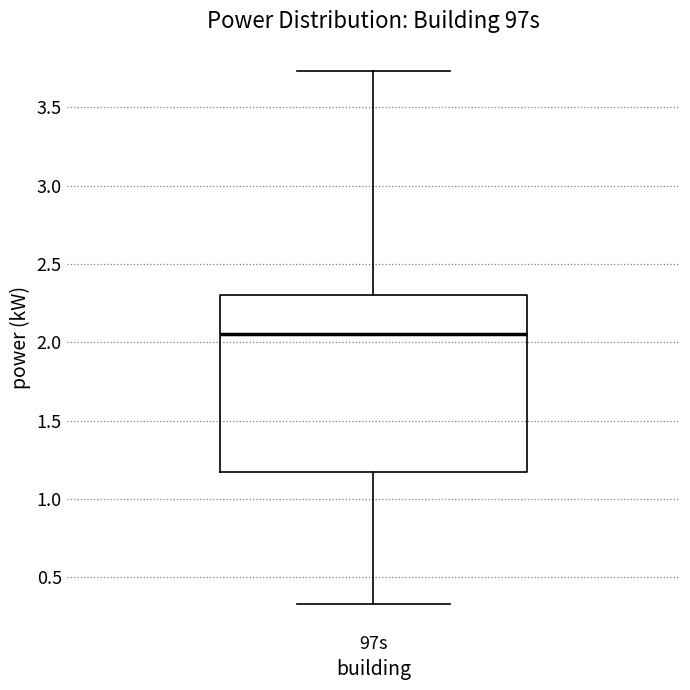

Where does the upper whisker of the box for 97s end on the y-axis? The values are not printed on the chart, so give them approximately, as read against the axis.

3.75